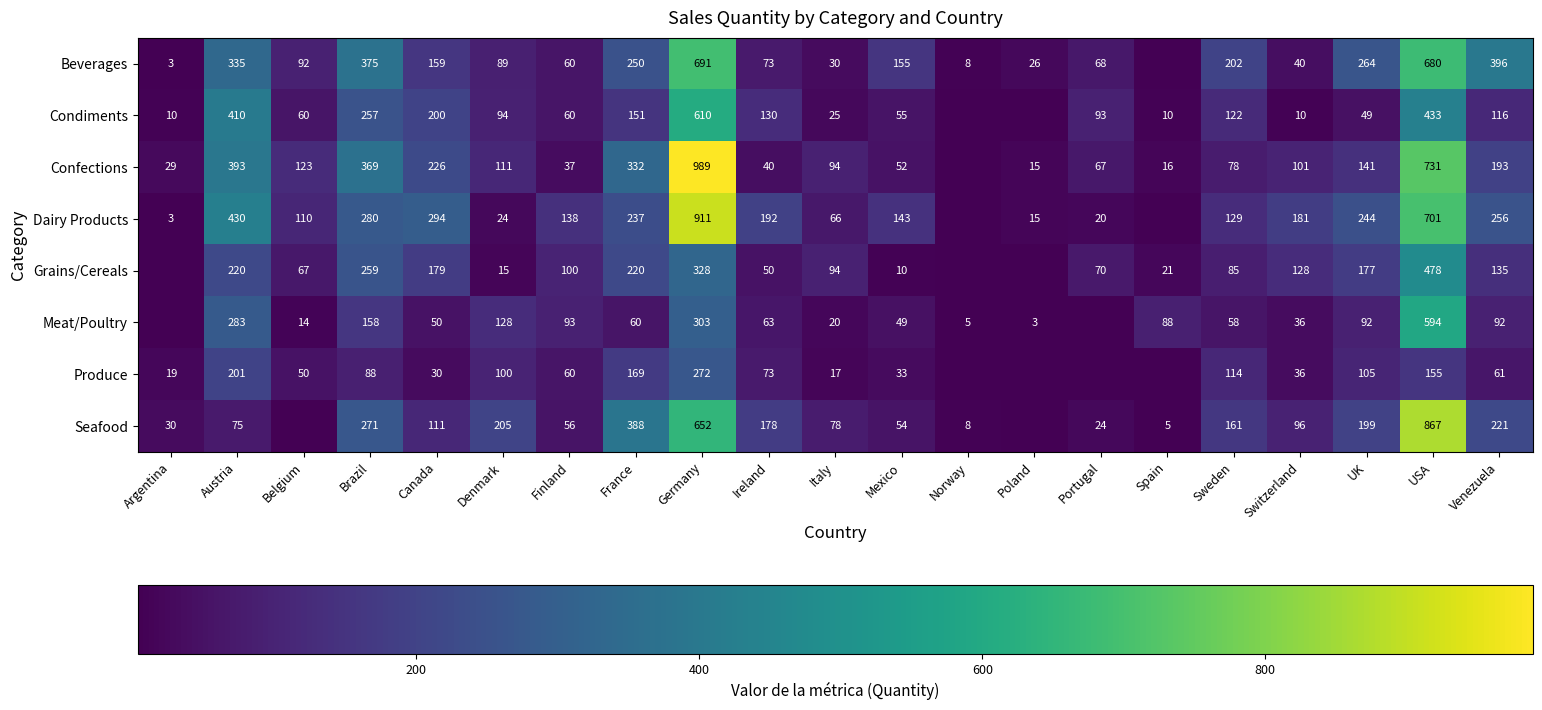

Is the value of Seafood at Denmark greater than the value of Dairy Products at Poland?

Yes